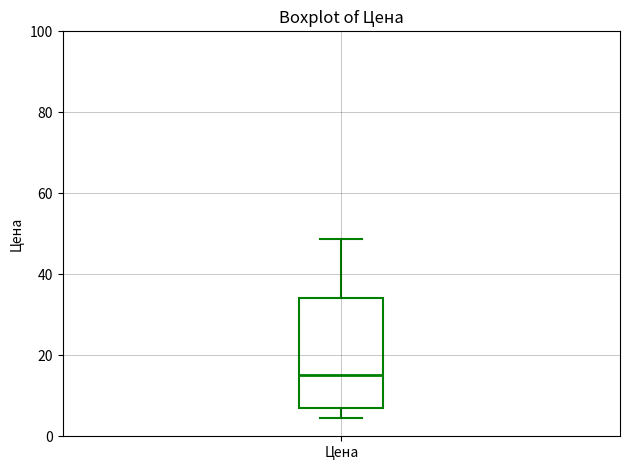

Transcribe this box plot: give where the median line is, the range the box spans, and where the two whiskers end, as read against the y-axis. The values are not printed on the chart, so give them approximately, as read against the axis.

median 16, box 8 to 34, whiskers 4 to 48